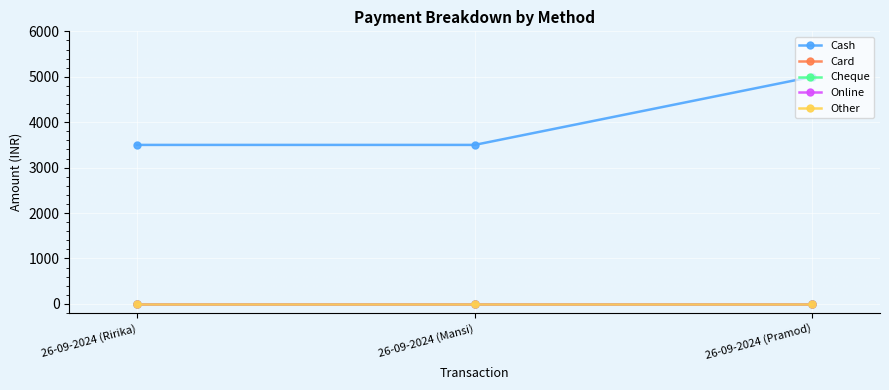

Which label corresponds to the largest value in the chart?

26-09-2024 (Pramod)